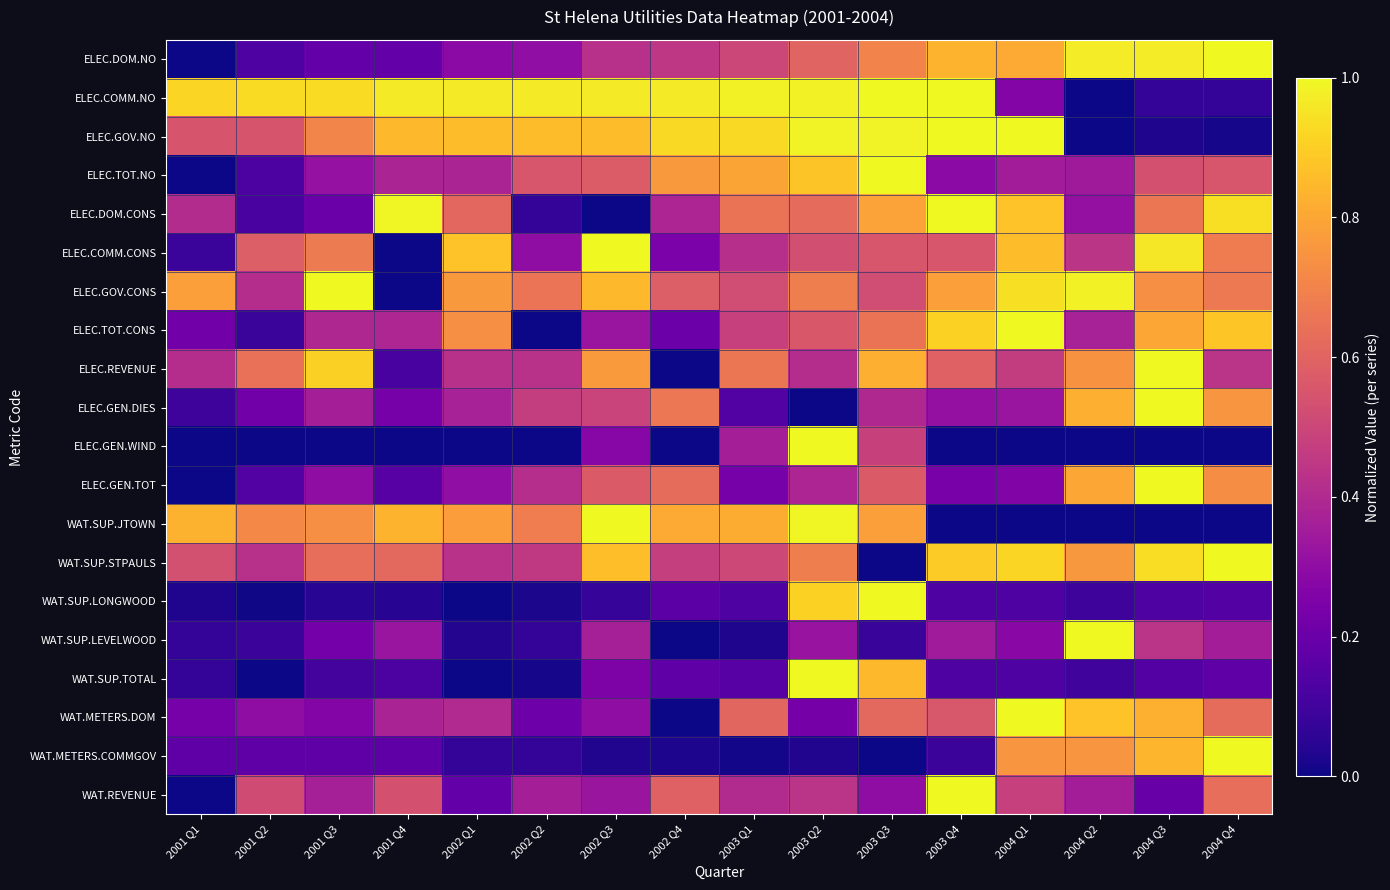

What is the total value across all series at 2003 Q2?

12.2